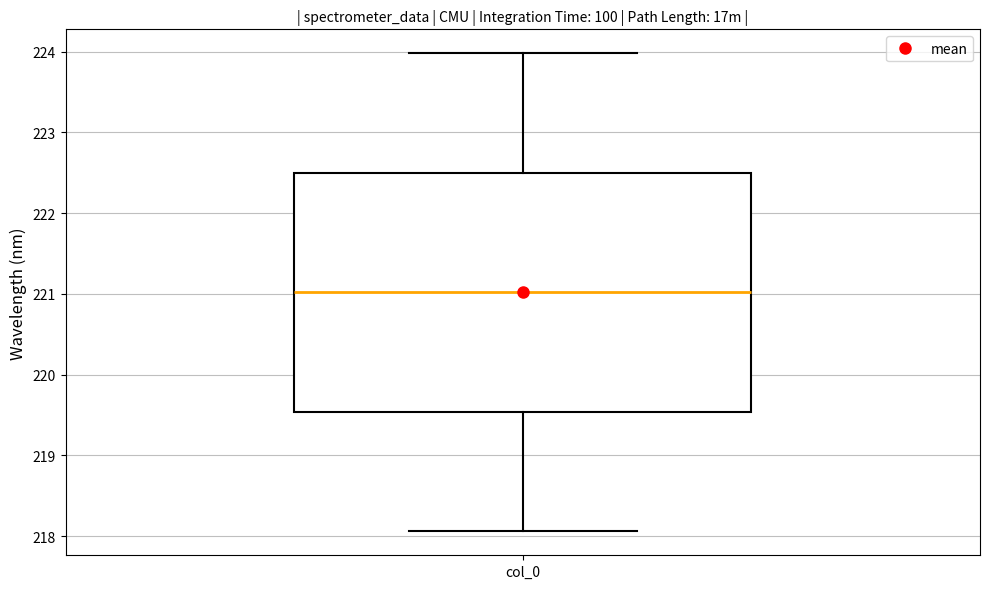

Read this box plot against the y-axis: the position of the median line, the range covered by the box, and the ends of both whiskers. The values are not printed on the chart, so give them approximately, as read against the axis.

median 221.0, box 219.5 to 222.5, whiskers 218.1 to 224.0